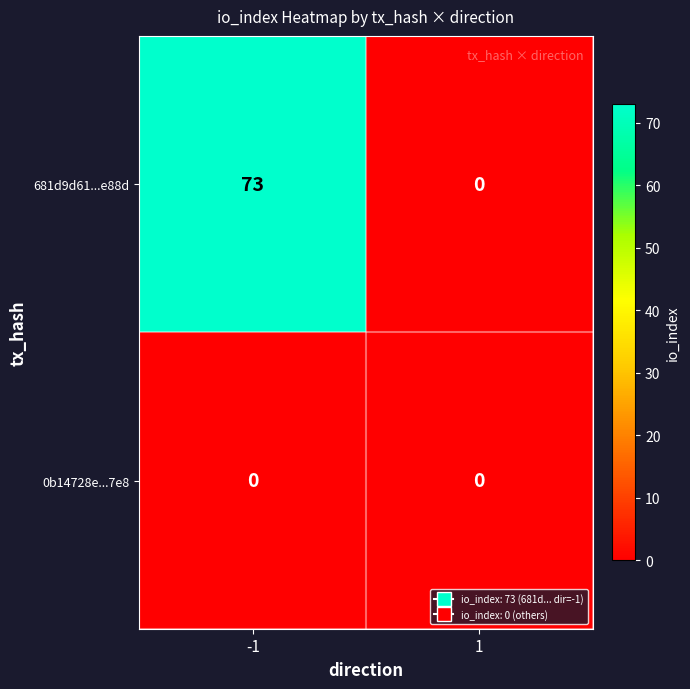

Which series has the largest total across all categories?

681d9d61...e88d